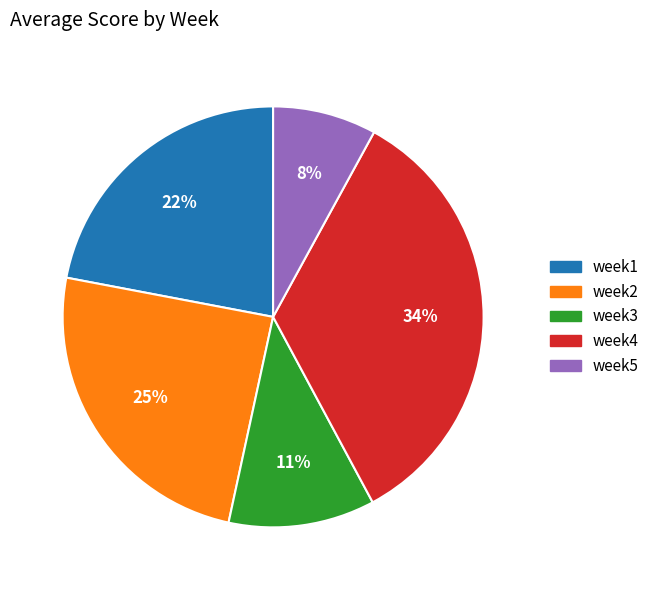

Rank the categories by value from highest to lowest.

week4, week2, week1, week3, week5